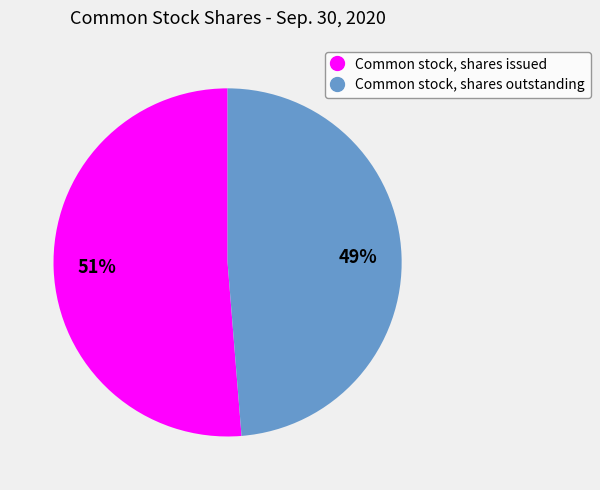

Which slice represents more than half of the pie?

Common stock, shares issued